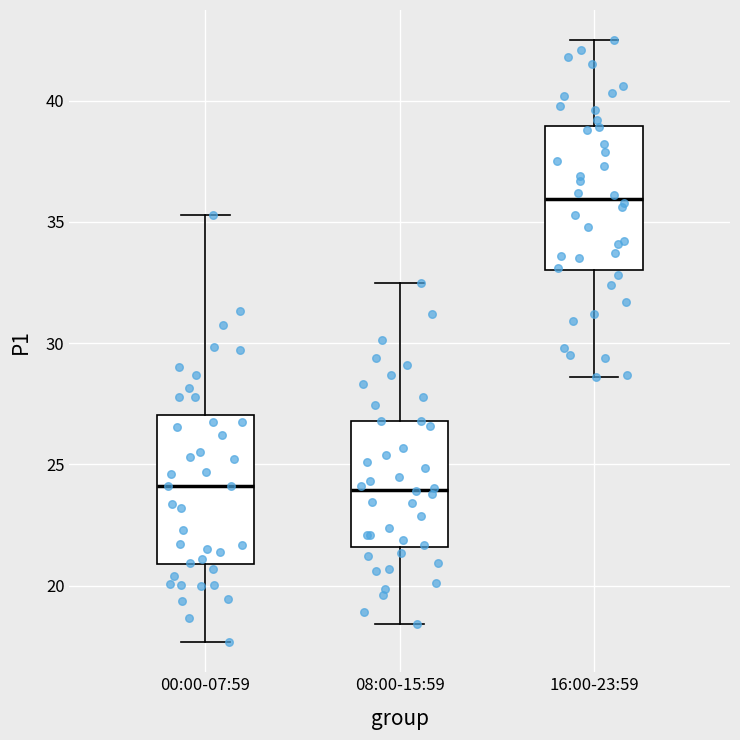

Reading left to right, read every box against the y-axis: the position of its median line, the range the box covers, and the ends of its whiskers. The values are not printed on the chart, so give them approximately, as read against the axis.

00:00-07:59: median 24.0, box 21.0 to 27.0, whiskers 17.5 to 35.5
08:00-15:59: median 24.0, box 21.5 to 27.0, whiskers 18.5 to 32.5
16:00-23:59: median 36.0, box 33.0 to 39.0, whiskers 28.5 to 42.5